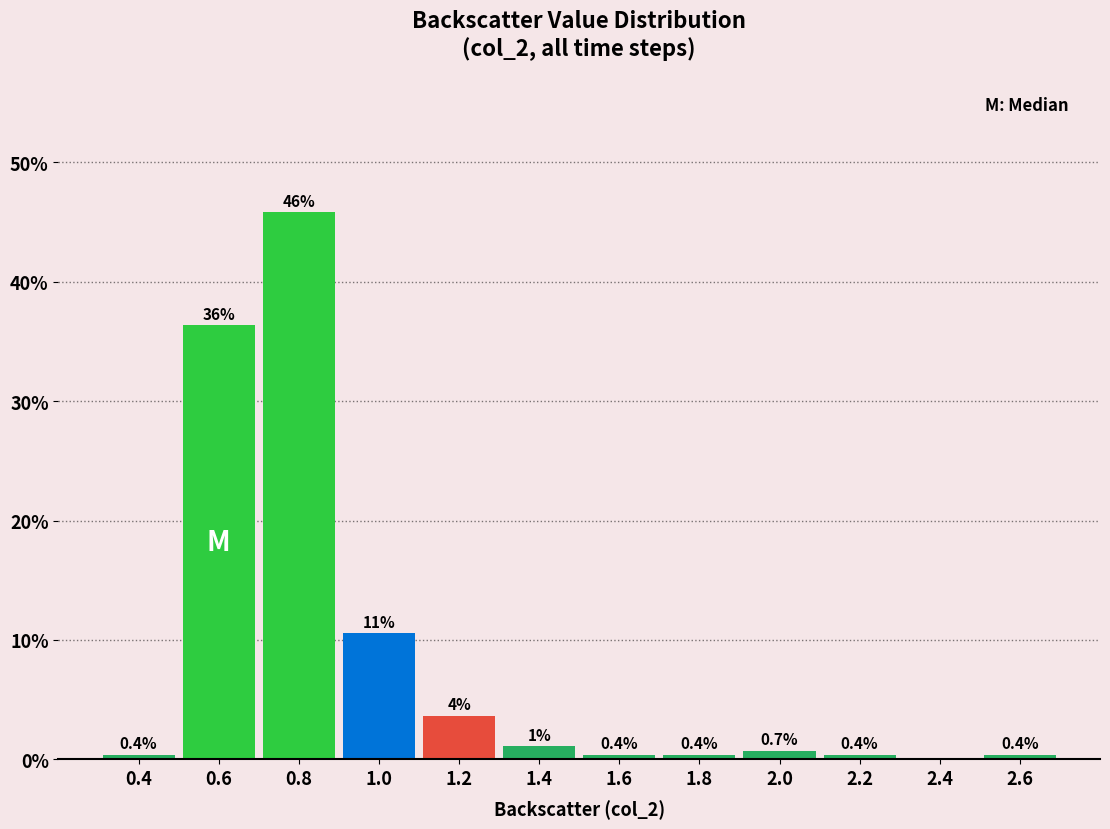

Which range on the x-axis has the tallest bar?

0.7 to 0.9